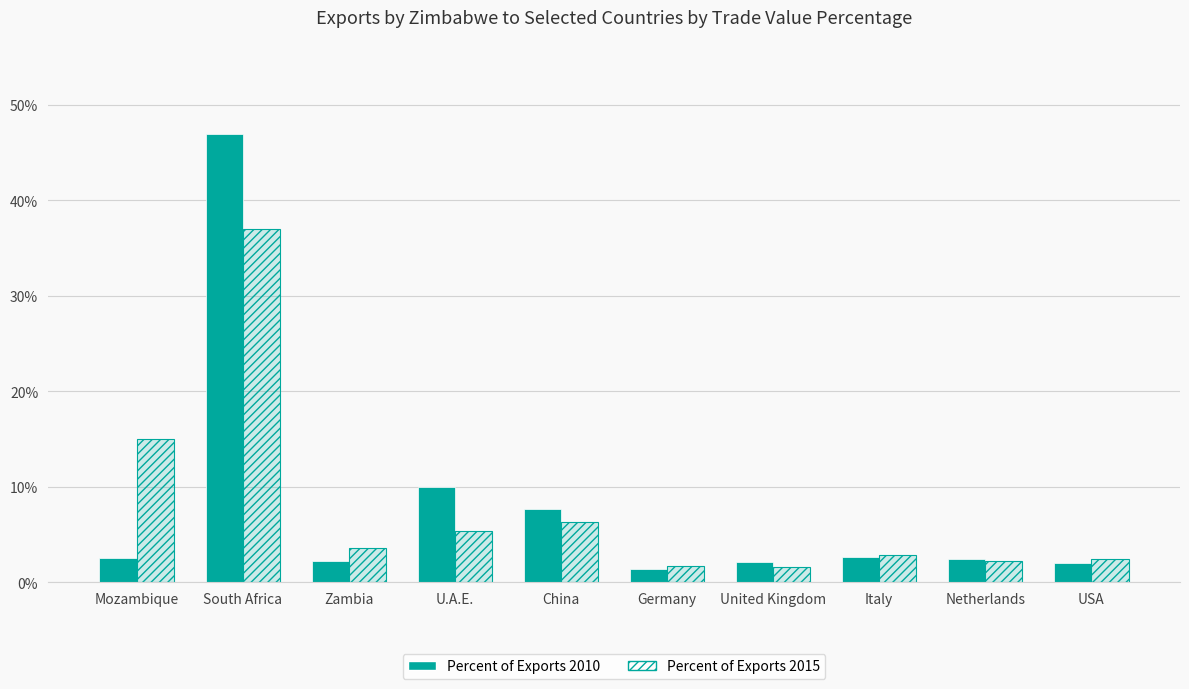

What is the maximum value for Percent of Exports 2015?

0.4